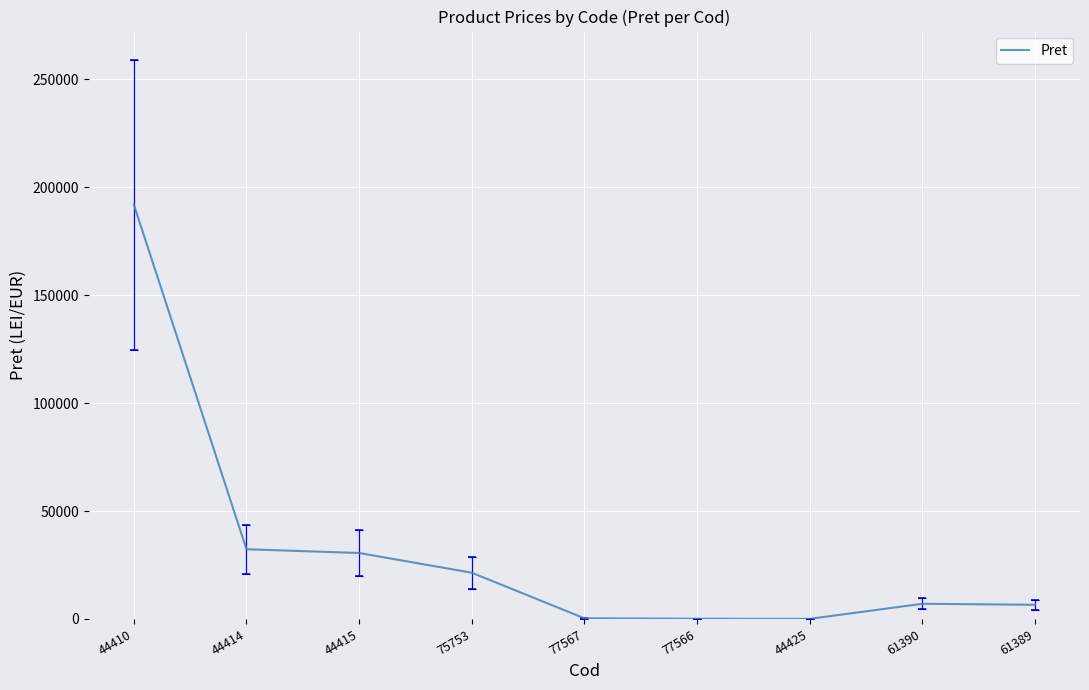

What is the maximum value shown in the chart?

192005.0